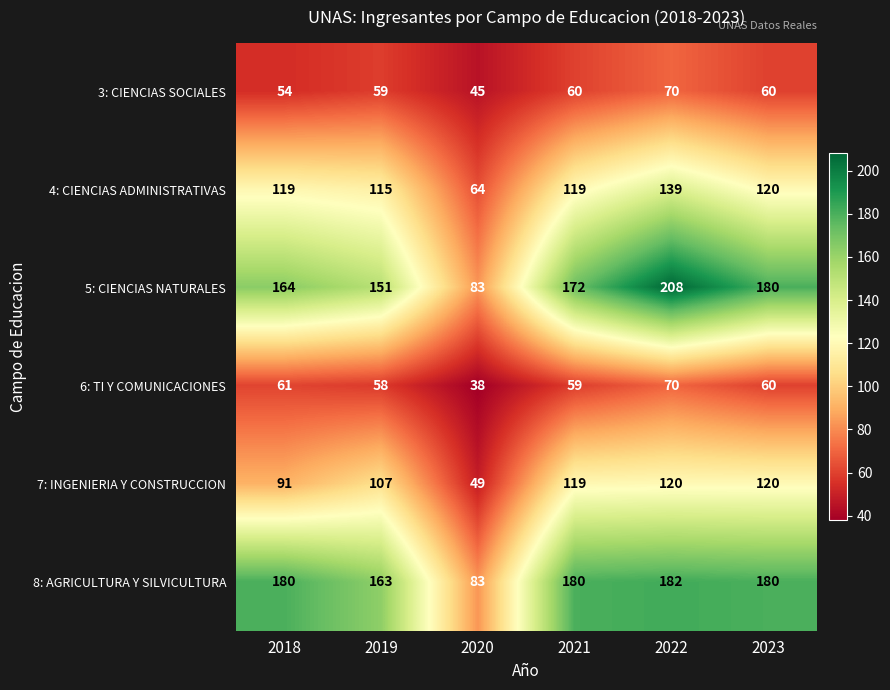

What is the smallest value displayed?

38